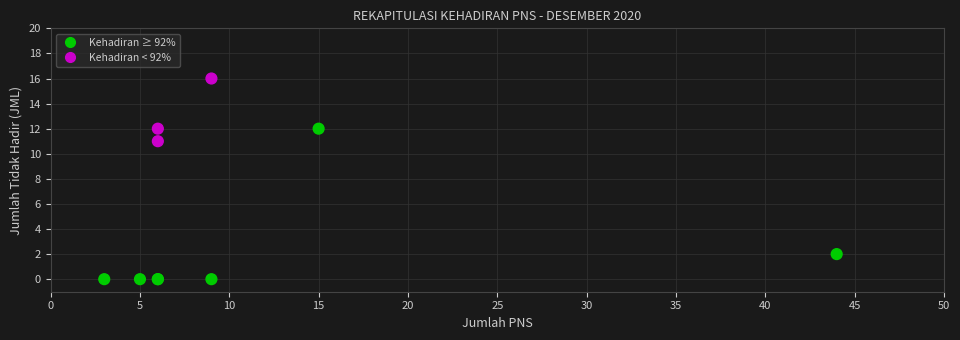

What Y value in the scatter plot is closest to 8?

11